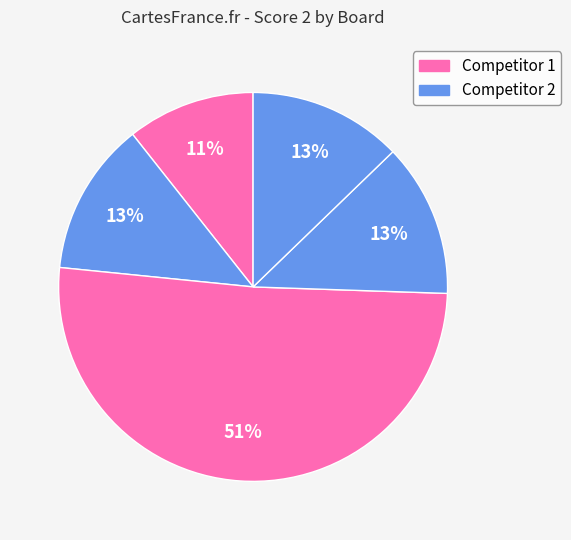

How many slices are in this pie chart?

5